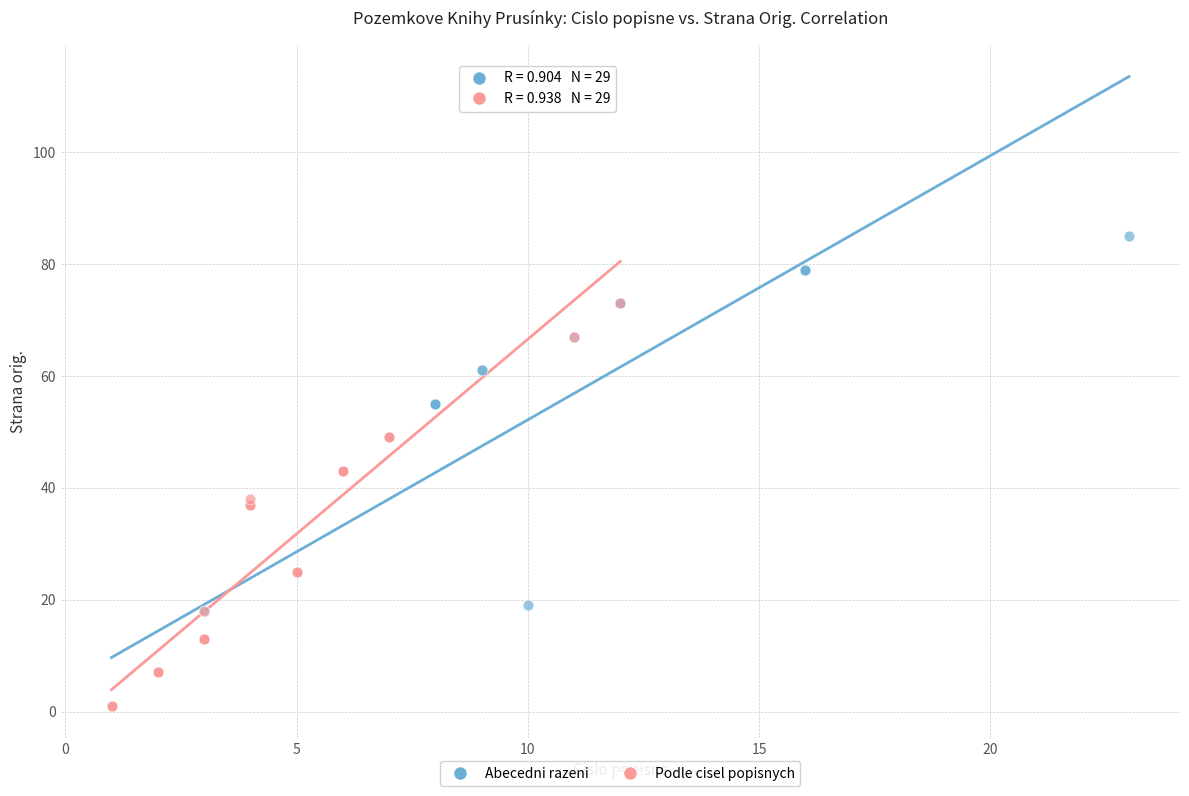

Which series contains the highest Y value?

Abecedni razeni